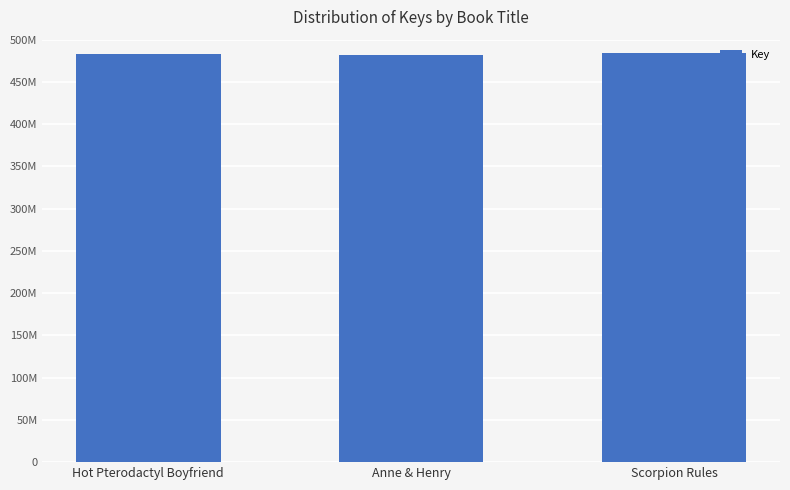

Reading left to right, what are all the values shown in this chart?

482471177	482072347	484717442